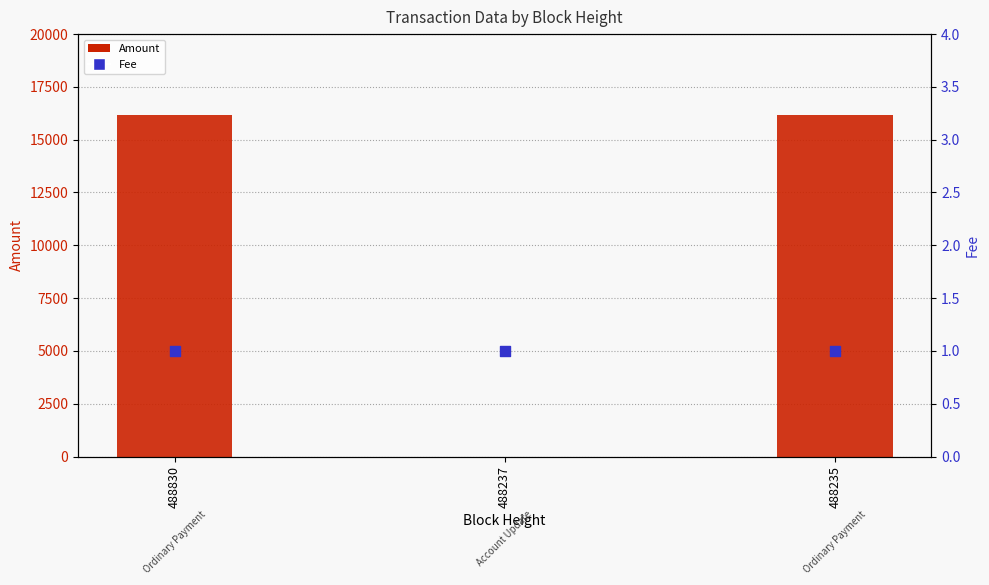

Which series contains the highest Y value?

Amount